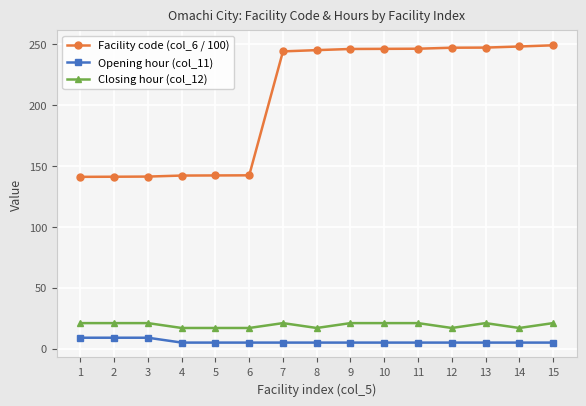

What is the maximum value shown in the chart?

249.1